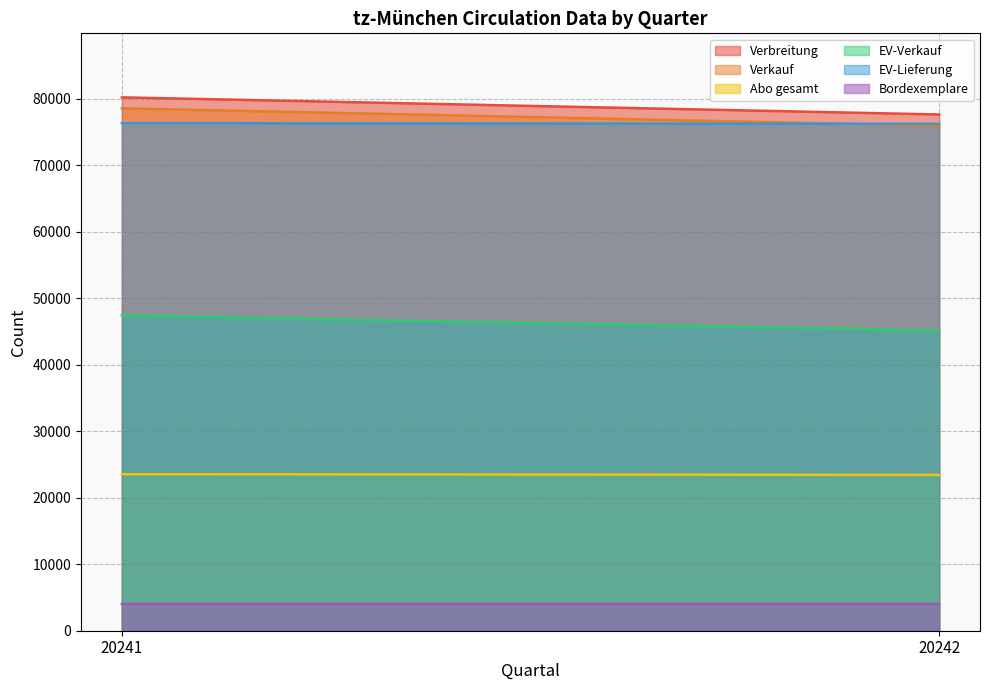

True or false: Abo gesamt has a value of 32805 at 20242.

False